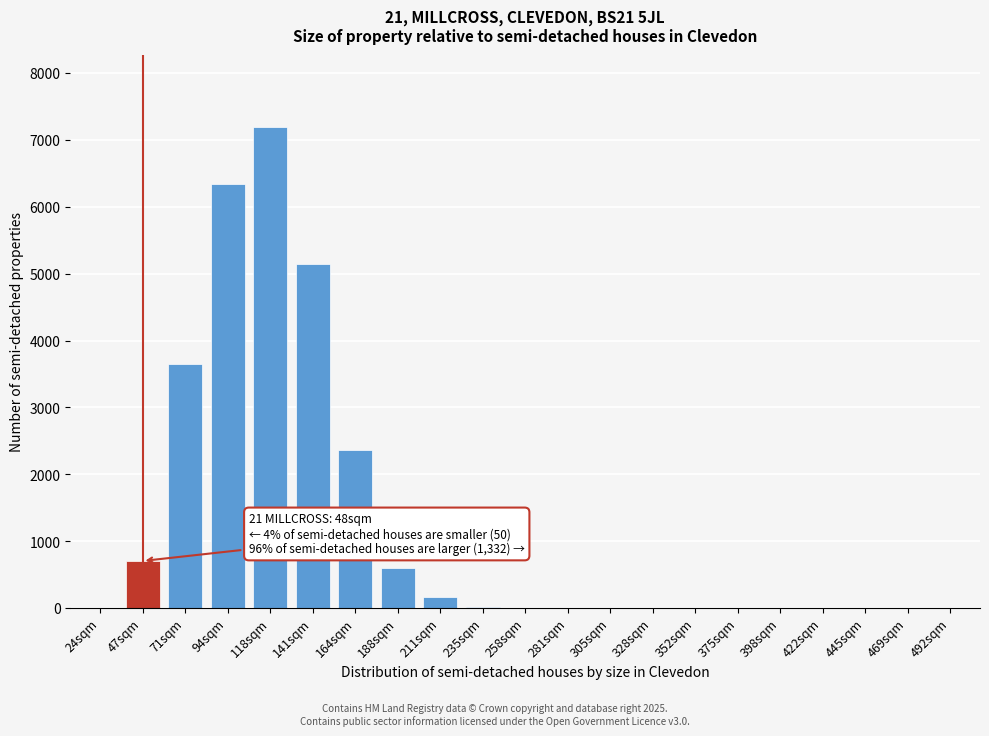

What is the greatest value displayed?

7195